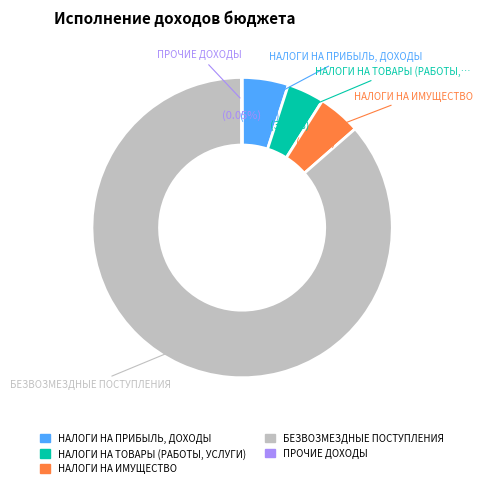

To the nearest percent, what is the difference between the largest and smallest slice percentages?

86%